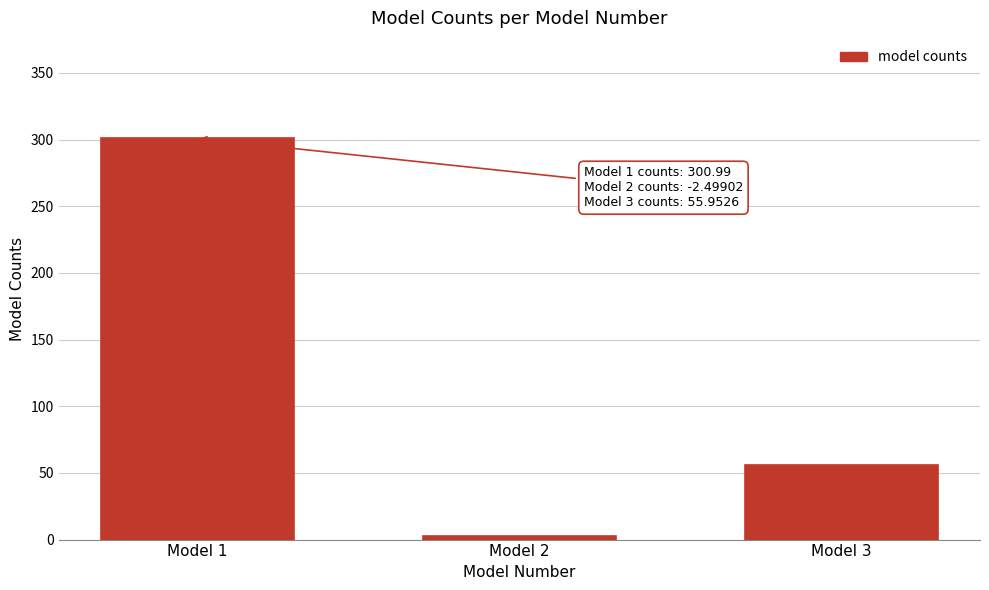

Reading right to left, list all the values displayed in this chart.

Model 3=56.0	Model 2=2.5	Model 1=301.0